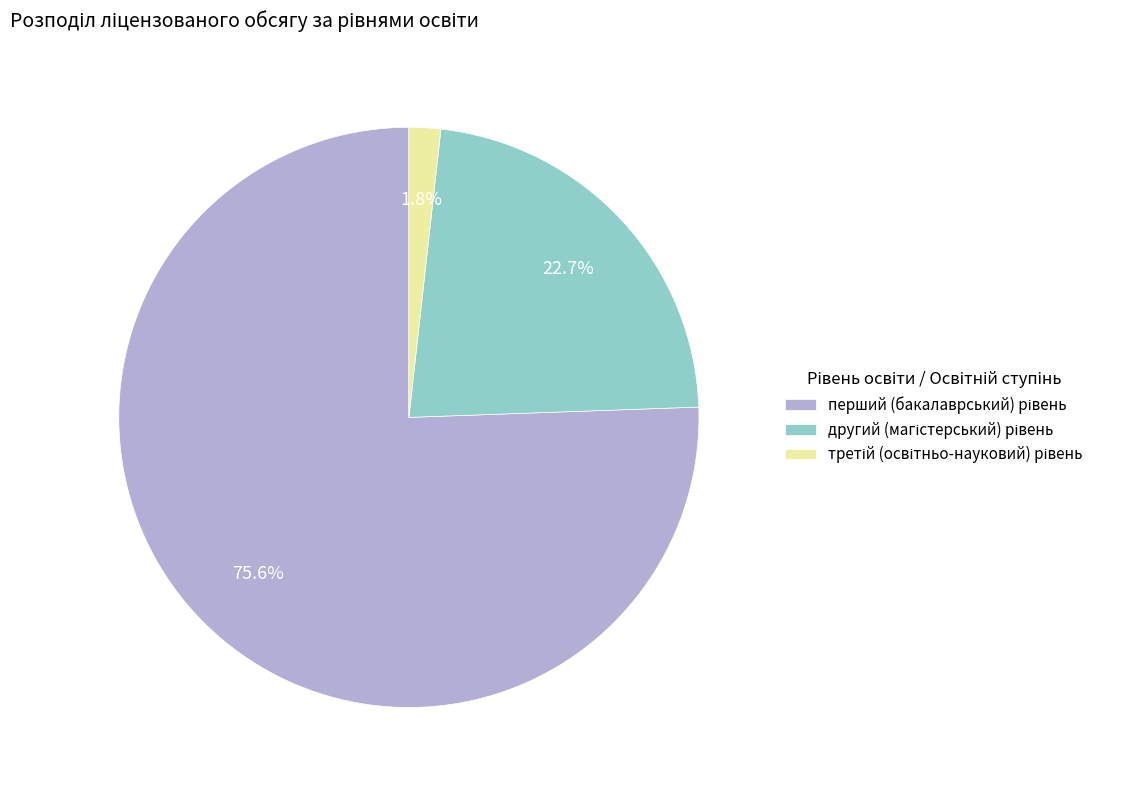

Is there a majority slice in this chart?

Yes